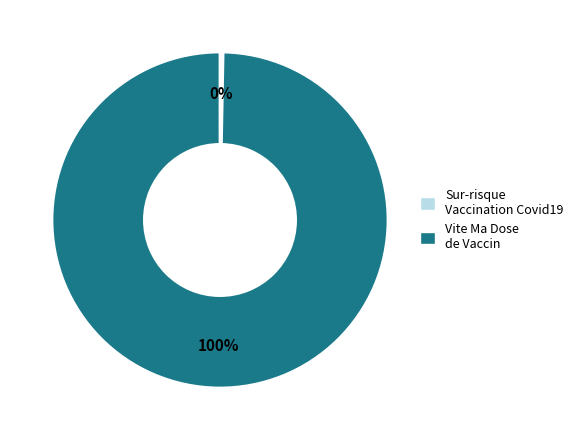

Which slice is the smallest?

Sur-risque Vaccination Covid19